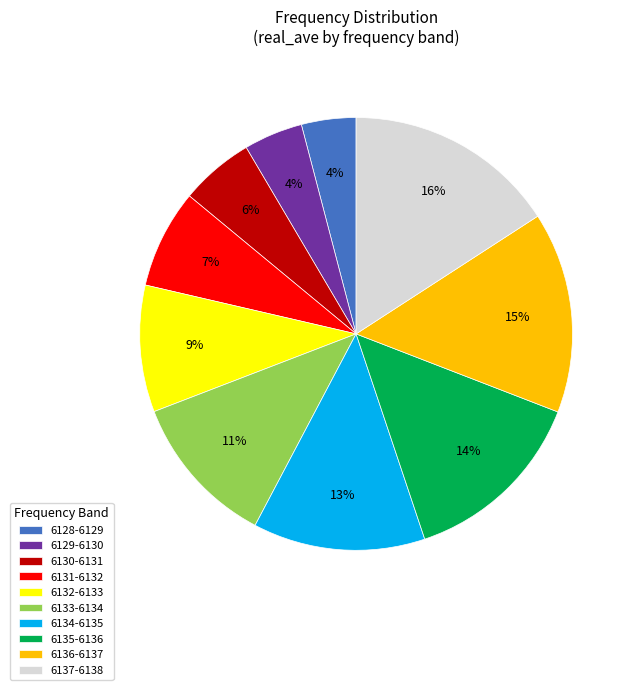

Is there a majority slice in this chart?

No